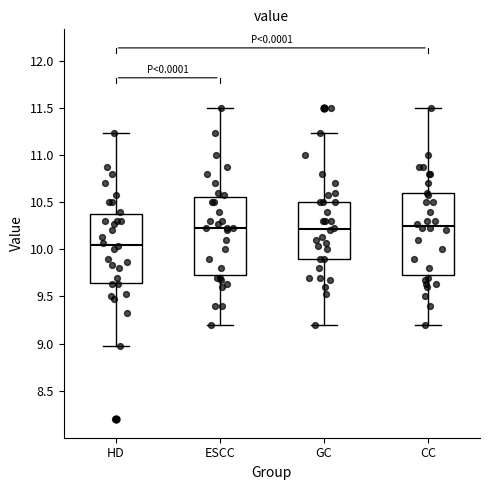

Reading left to right, read every box against the y-axis: the position of its median line, the range the box covers, and the ends of its whiskers. The values are not printed on the chart, so give them approximately, as read against the axis.

HD: median 10.05, box 9.65 to 10.40, whiskers 8.95 to 11.25
ESCC: median 10.25, box 9.75 to 10.55, whiskers 9.20 to 11.50
GC: median 10.20, box 9.90 to 10.50, whiskers 9.20 to 11.25
CC: median 10.25, box 9.75 to 10.60, whiskers 9.20 to 11.50